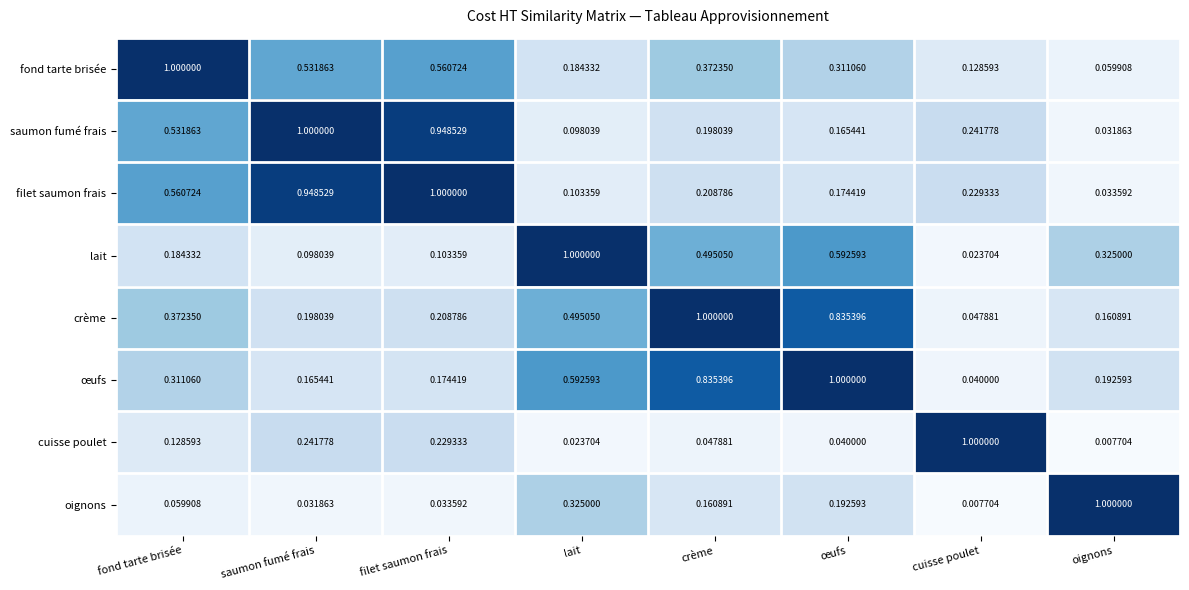

At which category is the sum across all series the highest?

crème